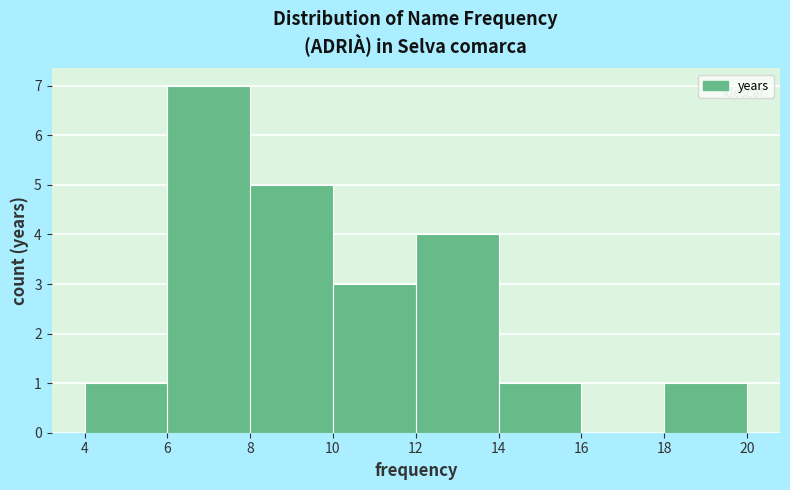

How tall is the bar that spans 12 to 14 on the x-axis? The values are not printed on the chart, so give them approximately, as read against the axis.

4